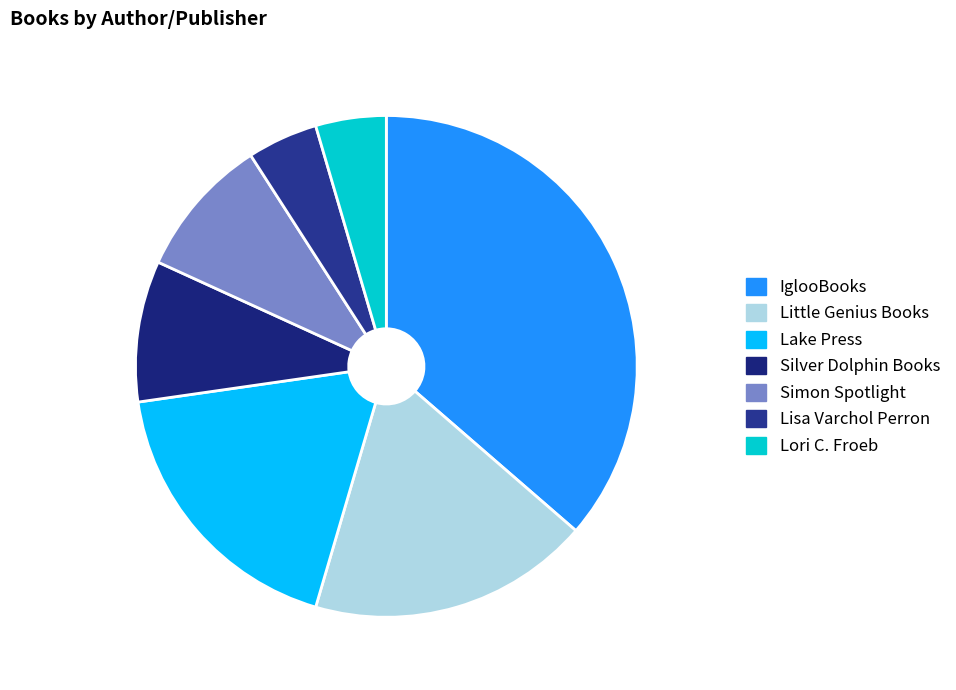

What is the ratio of the value at Simon Spotlight to the value at Lake Press?

0.5